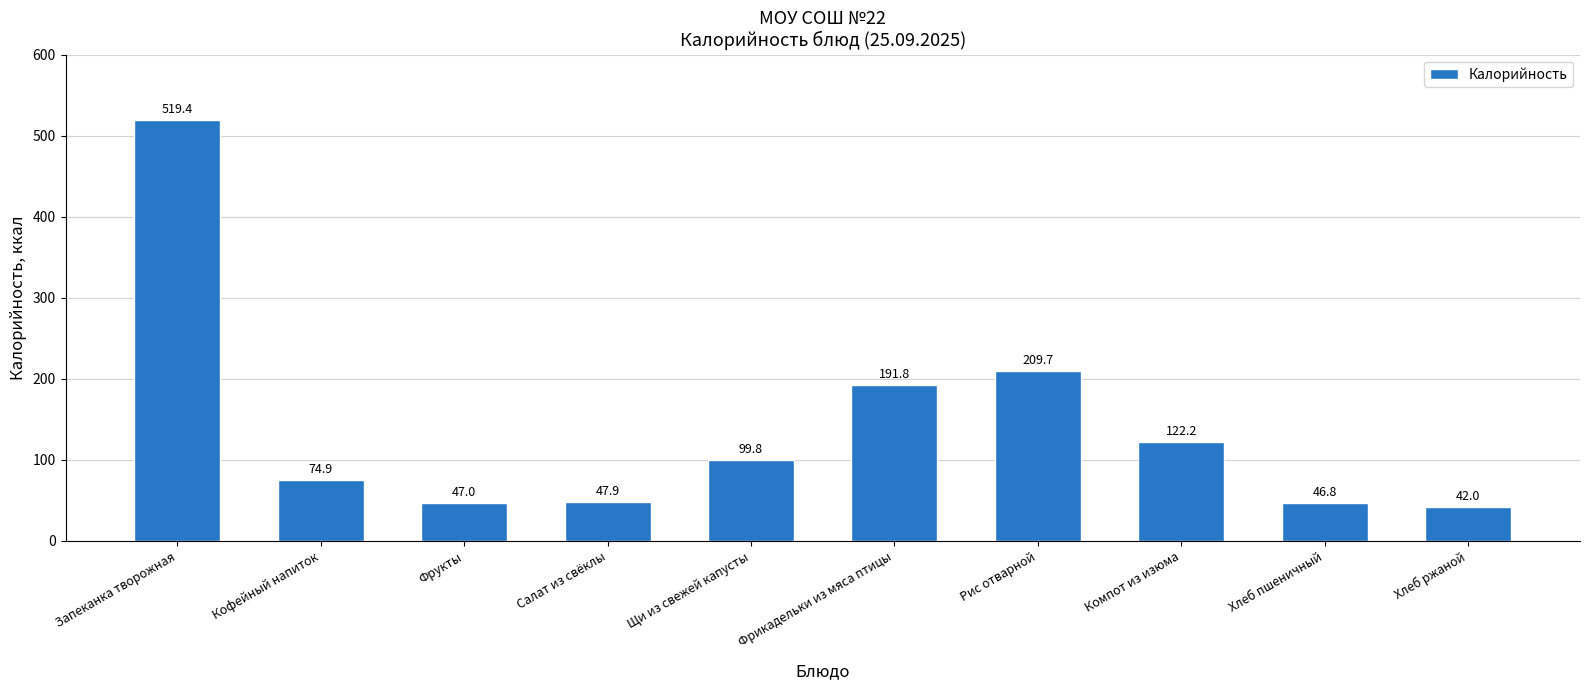

The value at Фрукты is 71.3. True or false?

False